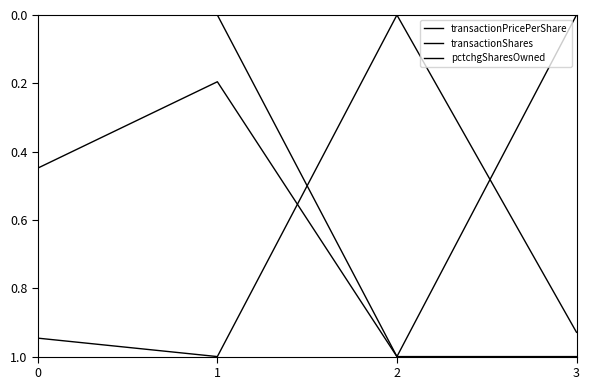

How many values in the transactionPricePerShare series exceed 0?

3